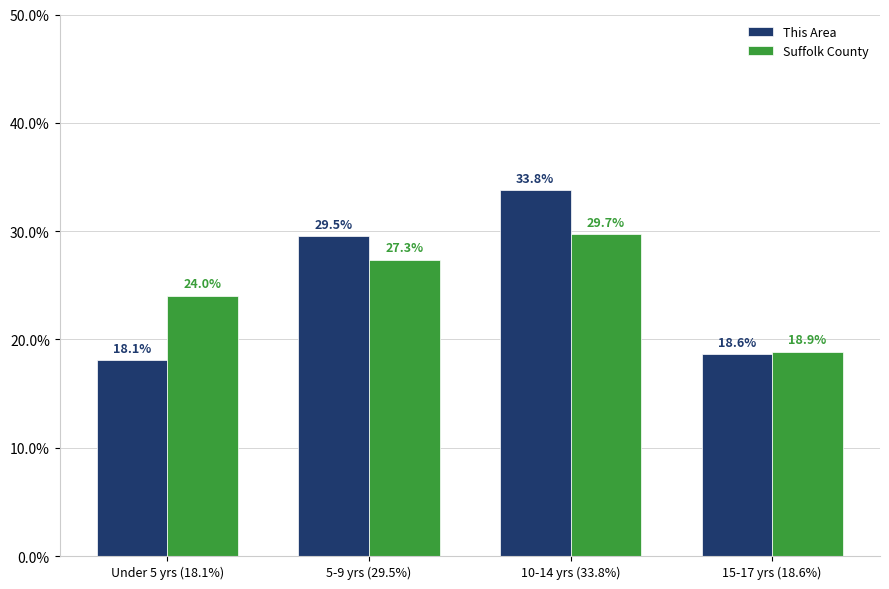

What is the minimum value for Suffolk County?

18.9